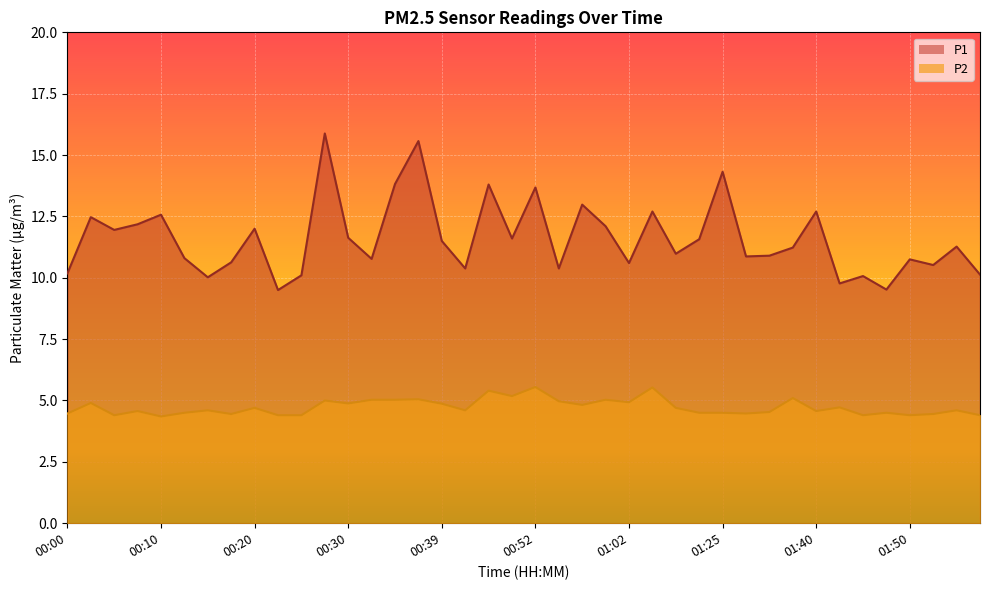

Does the chart display data point markers on the line(s)?

No